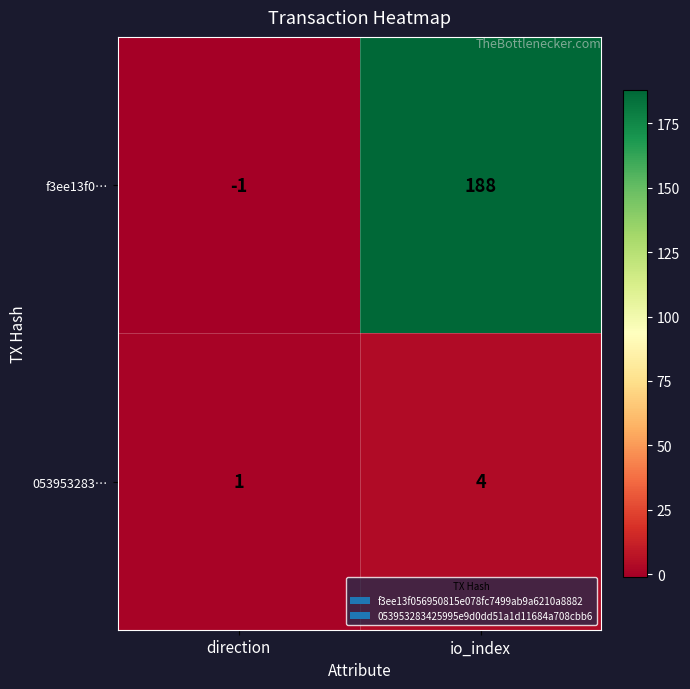

How many categories are shown in the chart?

2